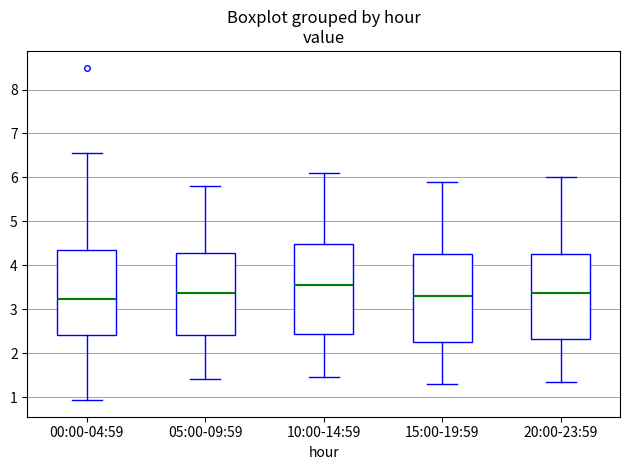

Reading left to right, transcribe this box plot: for each box, give where its median line is, the range the box spans, and where its two whiskers end, as read against the y-axis. The values are not printed on the chart, so give them approximately, as read against the axis.

00:00-04:59: median 3.2, box 2.4 to 4.4, whiskers 0.9 to 6.6
05:00-09:59: median 3.4, box 2.4 to 4.3, whiskers 1.4 to 5.8
10:00-14:59: median 3.6, box 2.4 to 4.5, whiskers 1.5 to 6.1
15:00-19:59: median 3.3, box 2.3 to 4.3, whiskers 1.3 to 5.9
20:00-23:59: median 3.4, box 2.3 to 4.3, whiskers 1.4 to 6.0